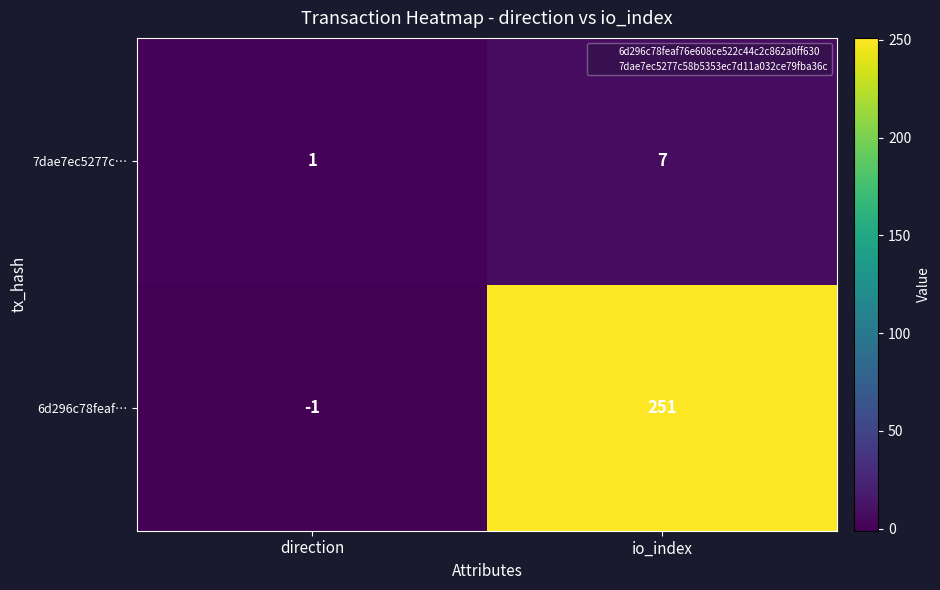

What is the difference between the highest and lowest values at direction?

2